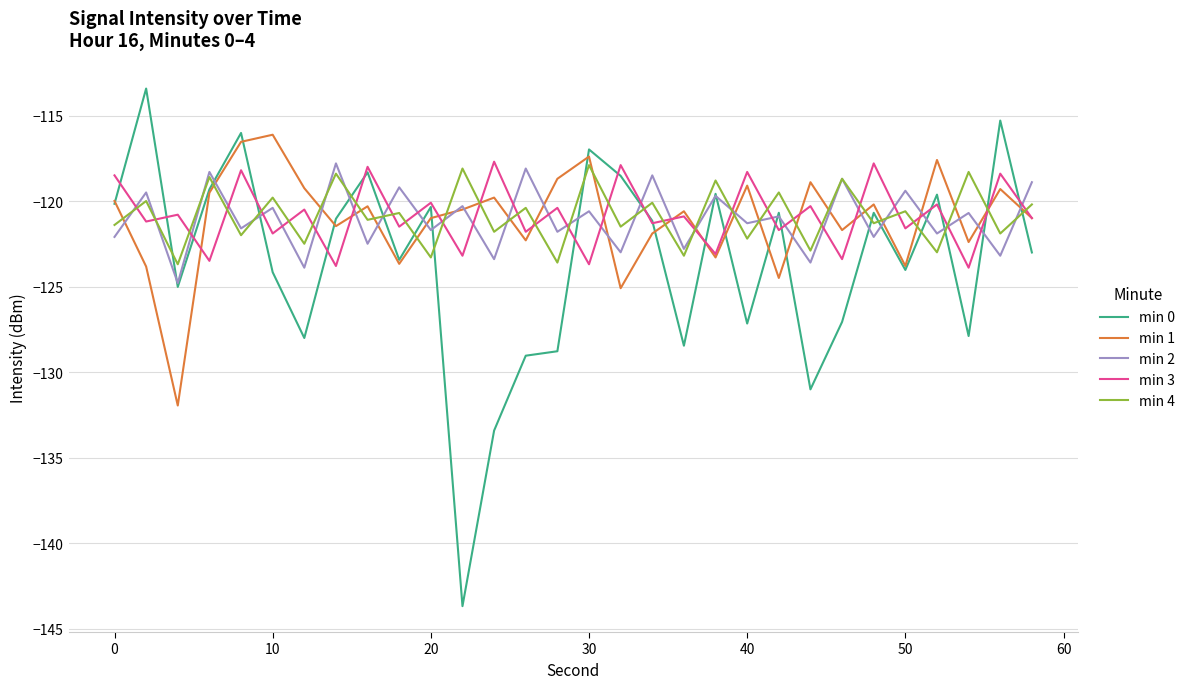

What is the sum of all min 0 values?

-3705.4